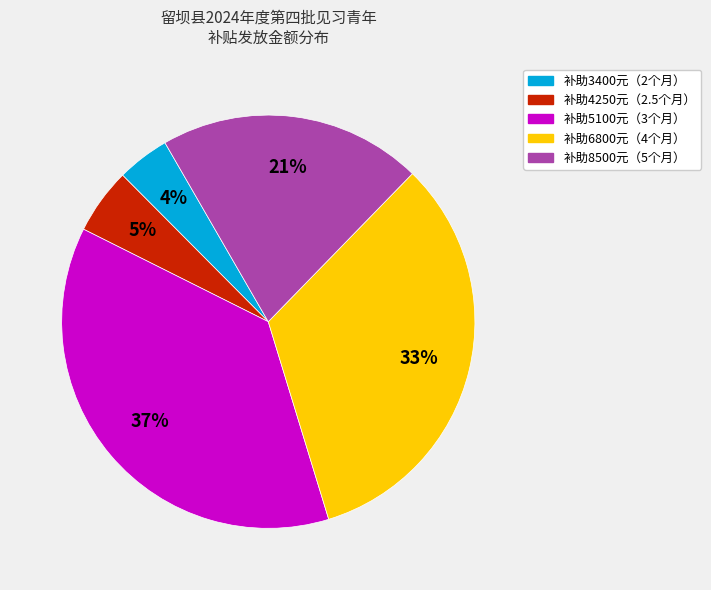

Is there any slice that represents more than half of the pie?

No